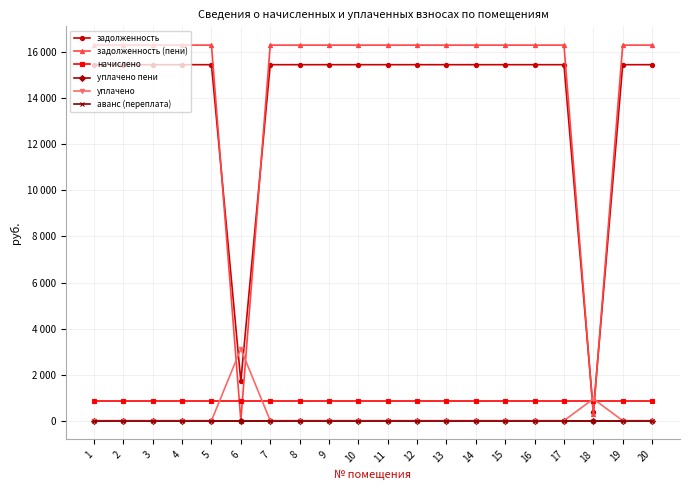

Which series has the widest spread of values?

задолженность (пени)